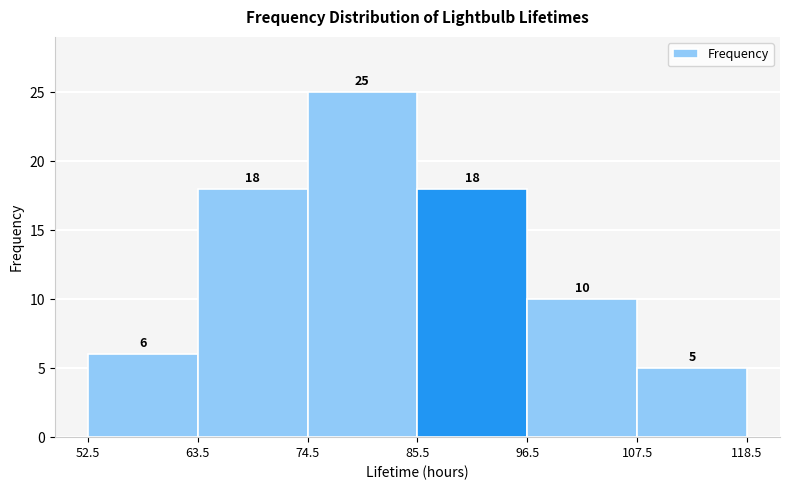

Over which range of the x-axis is the bar tallest?

74.5 to 85.5